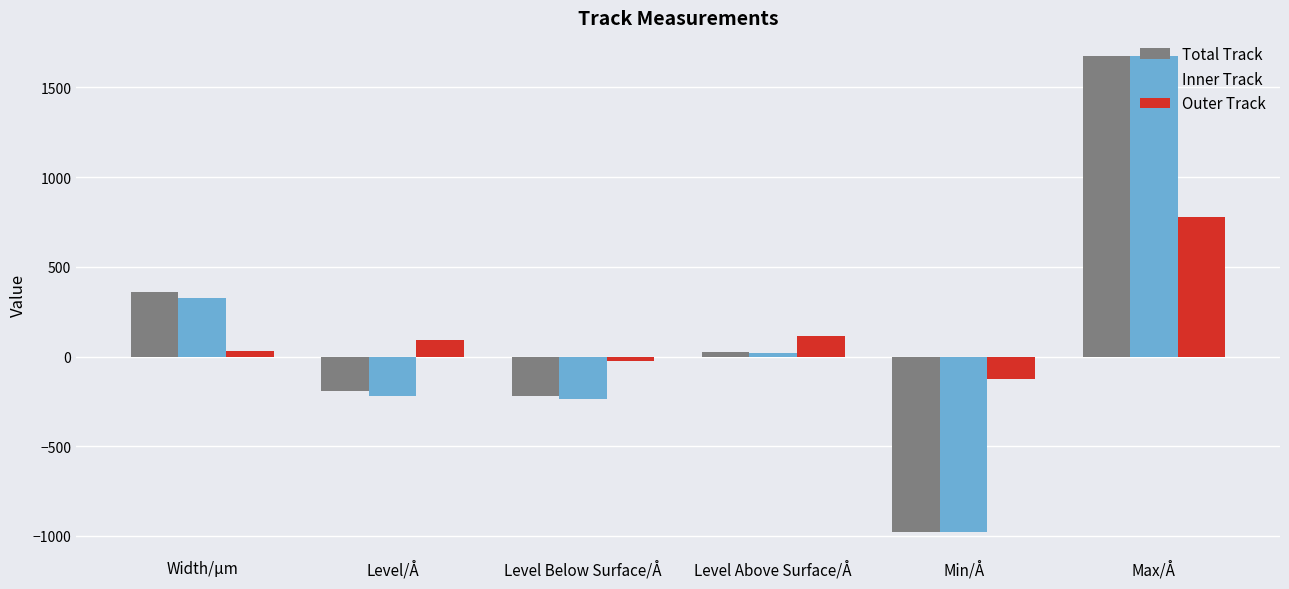

What is the sum of the Inner Track values at Min/Å and Level Below Surface/Å?

-1212.0